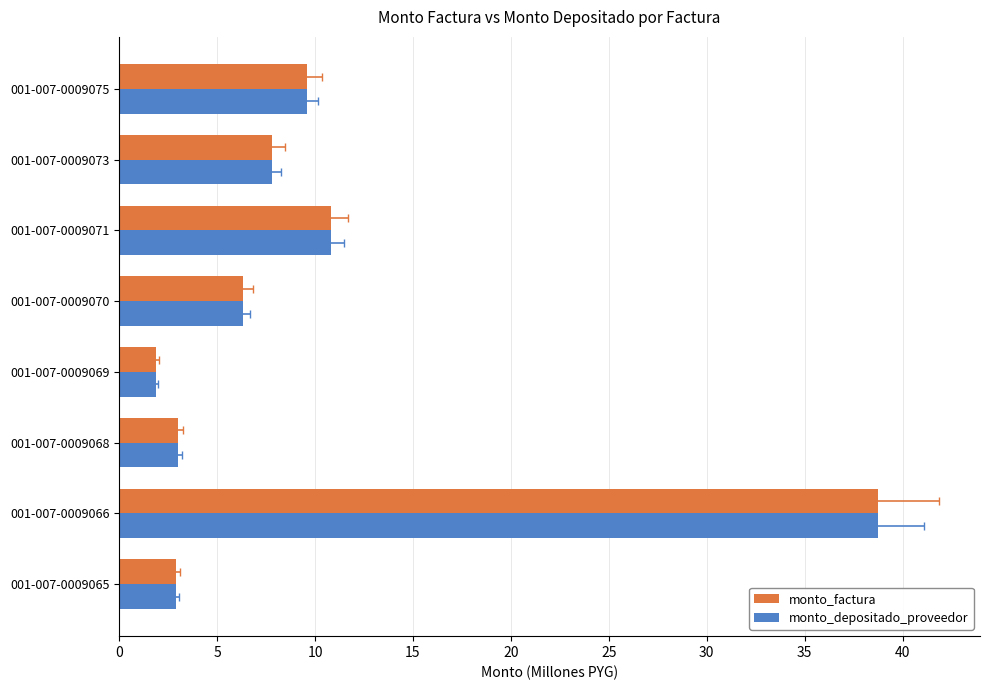

What are all the series names shown in the legend?

monto_factura, monto_depositado_proveedor